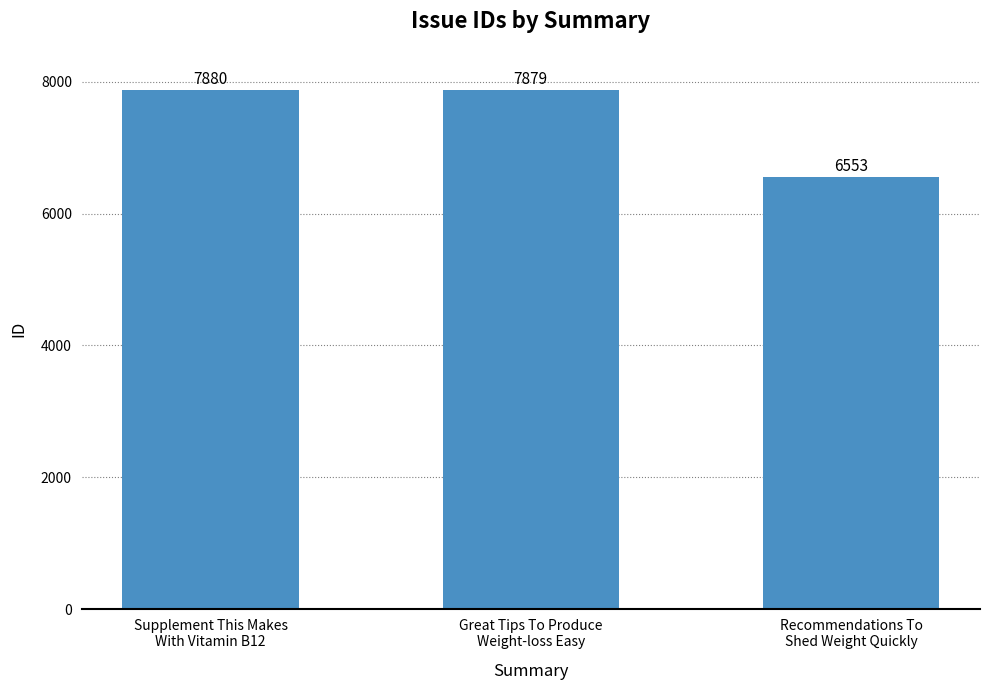

What is the difference between the maximum and minimum values?

1327